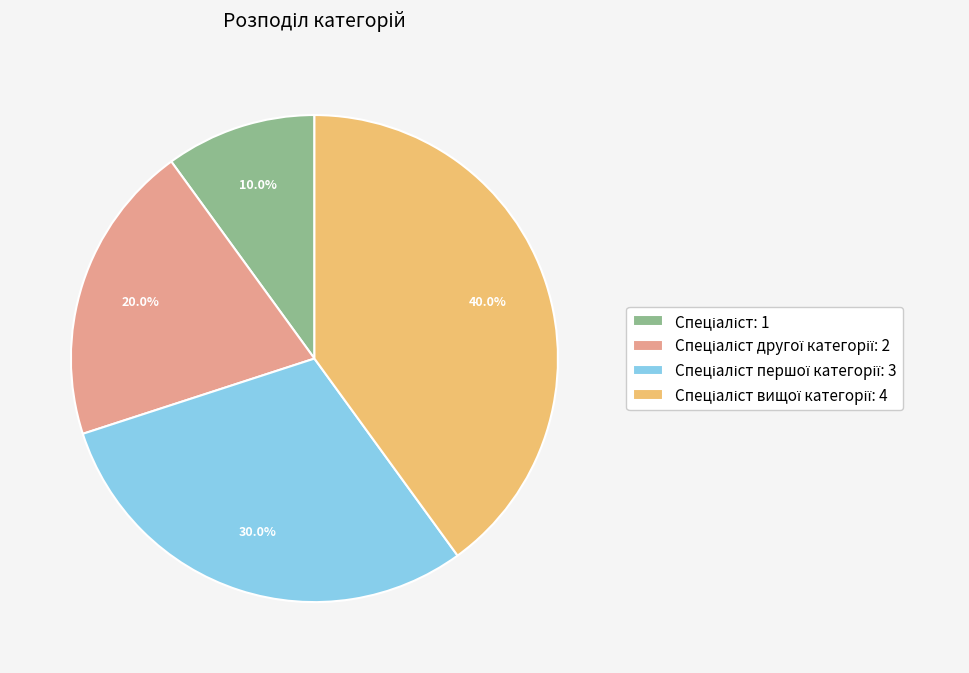

Is there a majority slice in this chart?

No